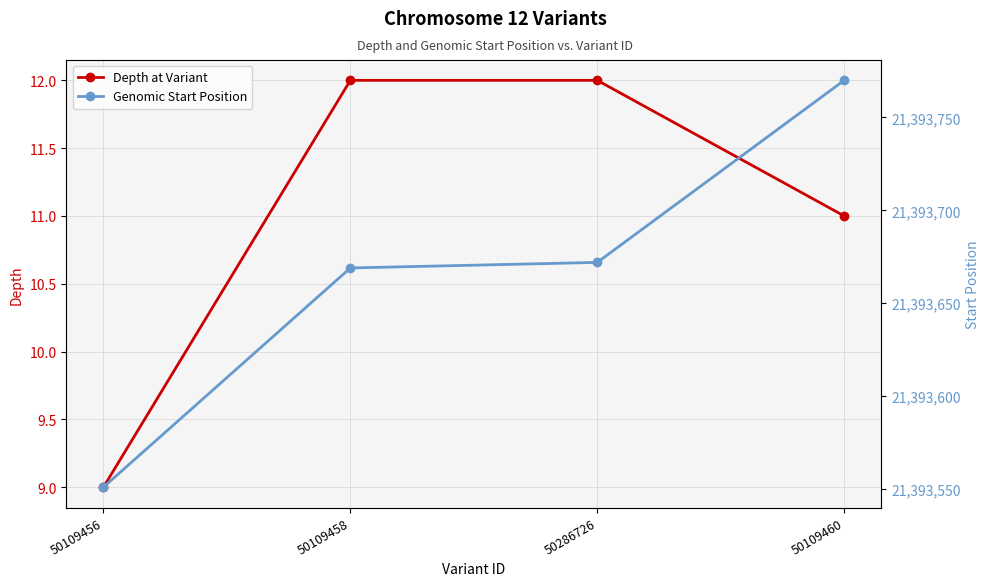

Count the Depth at Variant values in the range 11 to 12.

3